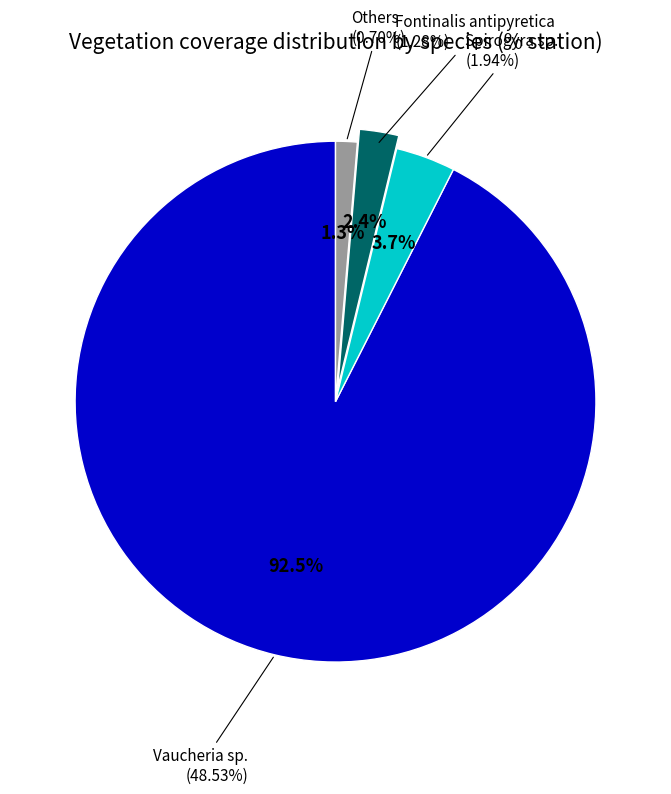

What is the change in value from Spirogyra sp. to Fontinalis antipyretica?

-0.7